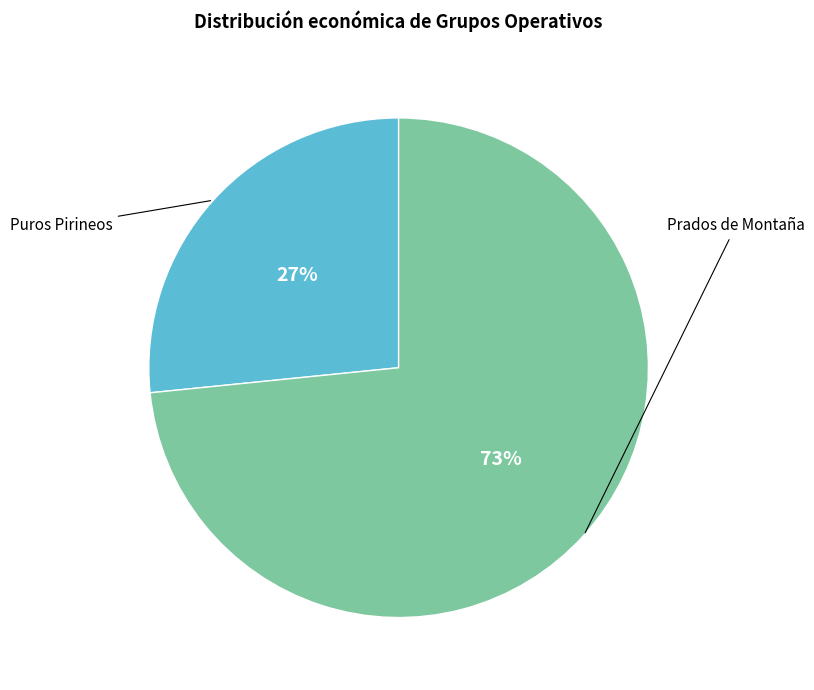

Is there any slice that represents more than half of the pie?

Yes